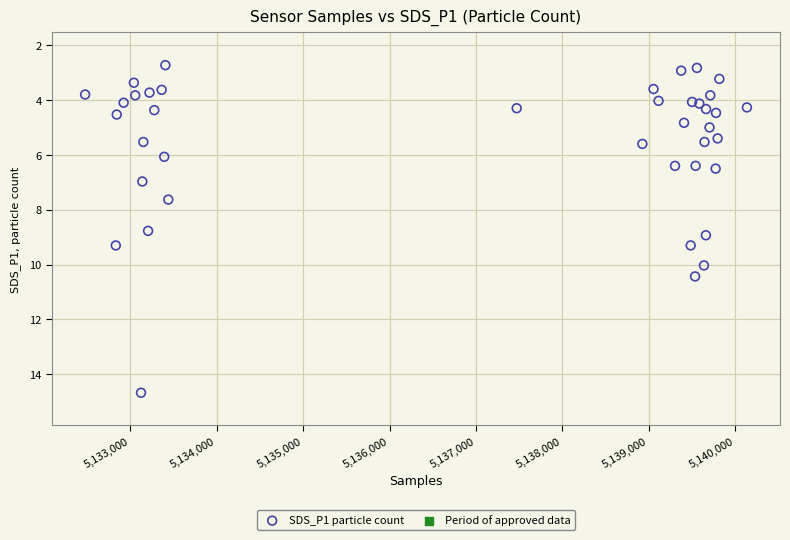

What Y value in the scatter plot is closest to 8?

7.6